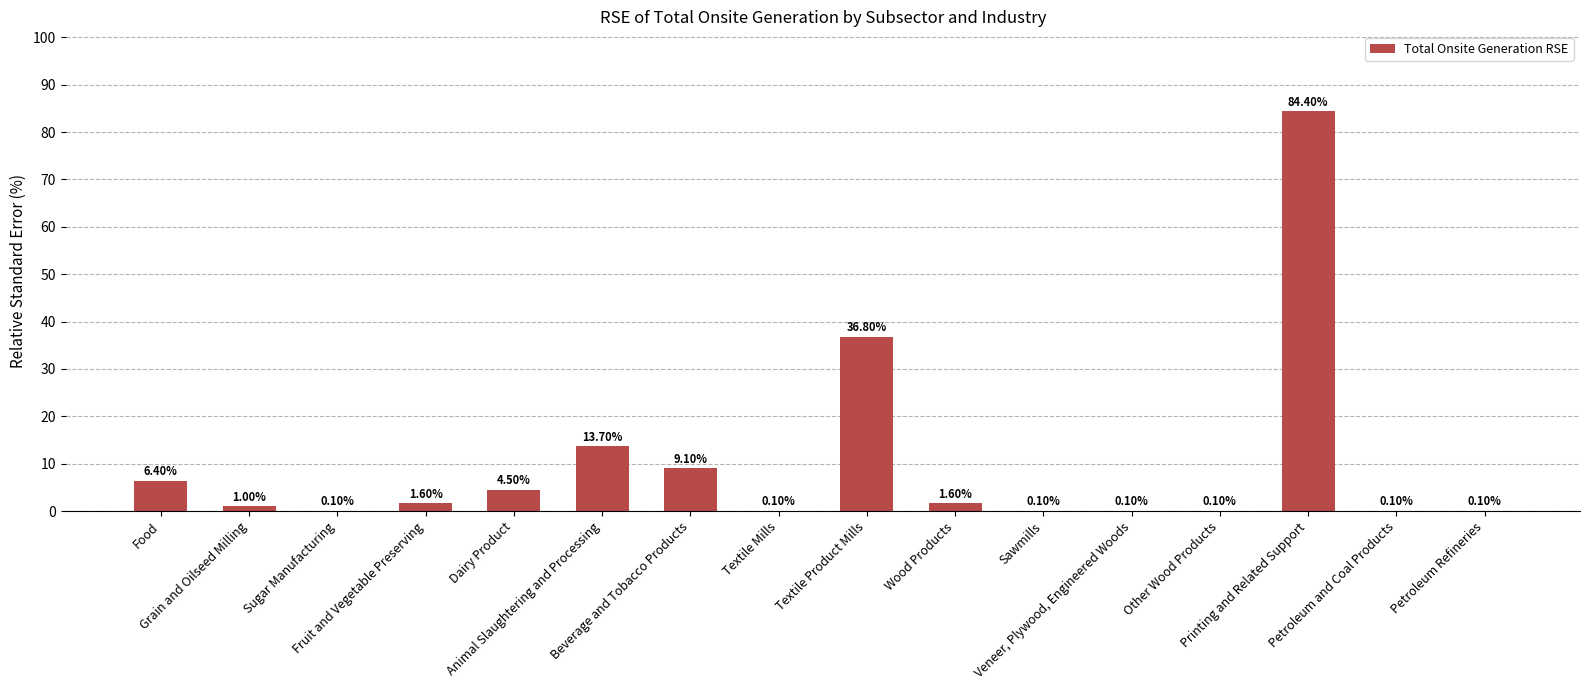

Where is the data nearest to the value 42?

Textile Product Mills